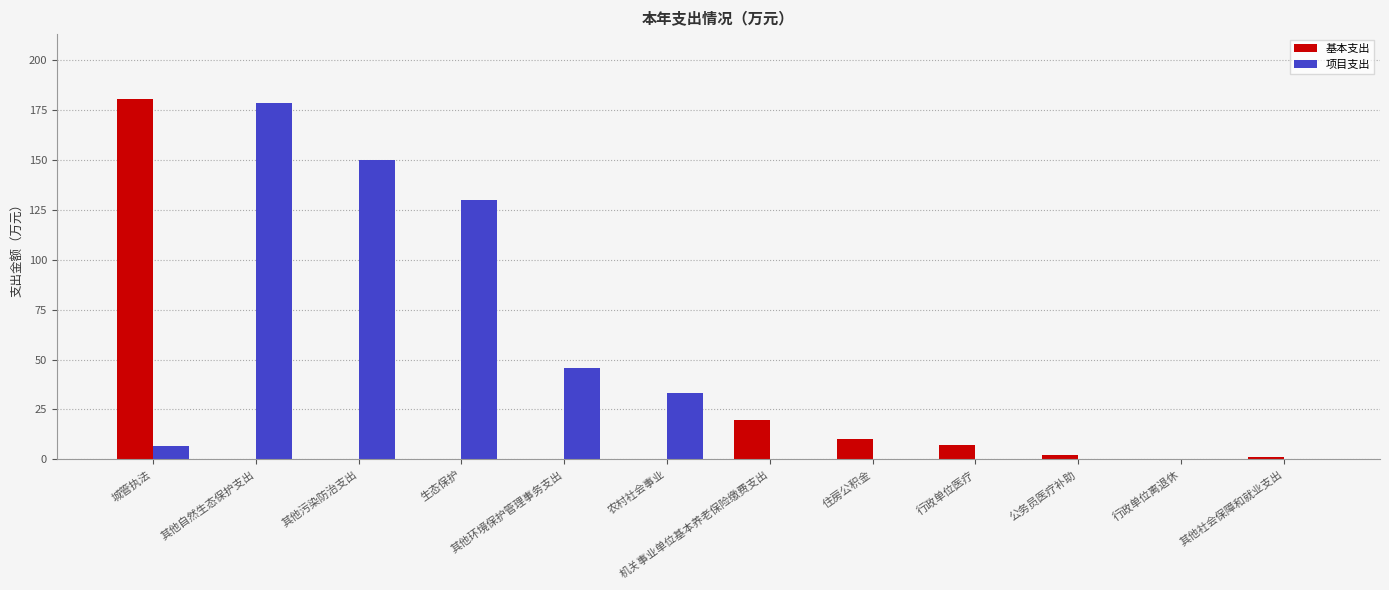

At which label does 基本支出 reach its peak?

城管执法